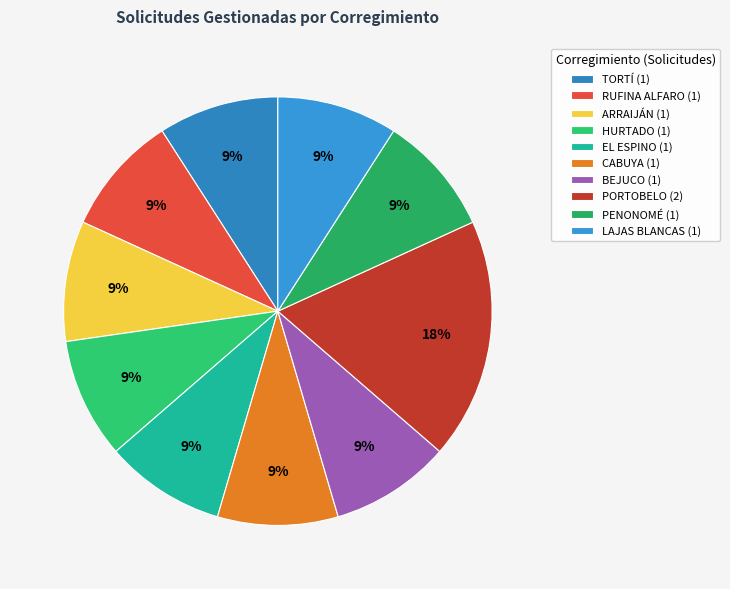

To the nearest percent, what portion does BEJUCO represent?

9%